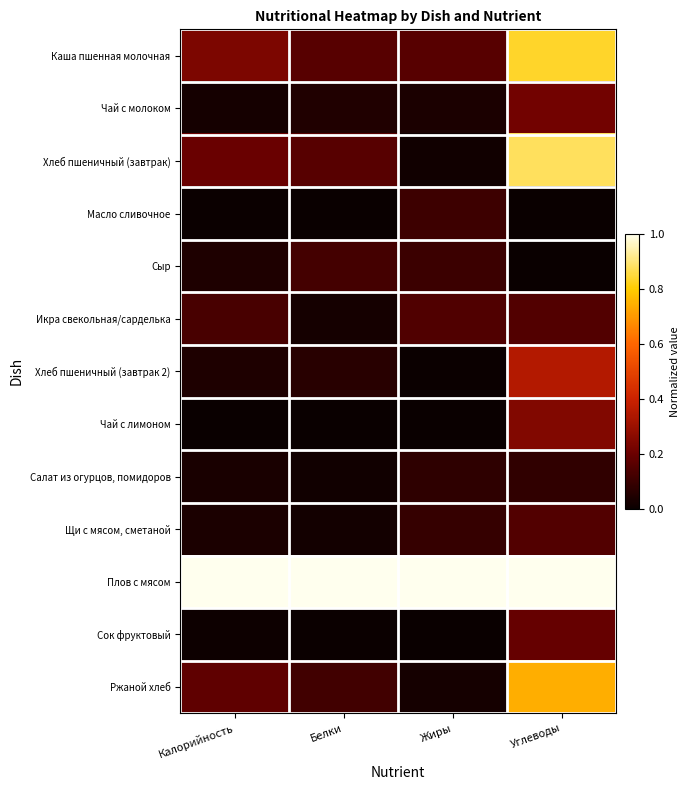

Rank the series by their maximum value, from lowest to highest.

Салат из огурцов, помидоров, Масло сливочное, Сыр, Икра свекольная/сарделька, Щи с мясом, сметаной, Сок фруктовый, Чай с молоком, Чай с лимоном, Хлеб пшеничный (завтрак 2), Ржаной хлеб, Каша пшенная молочная, Хлеб пшеничный (завтрак), Плов с мясом